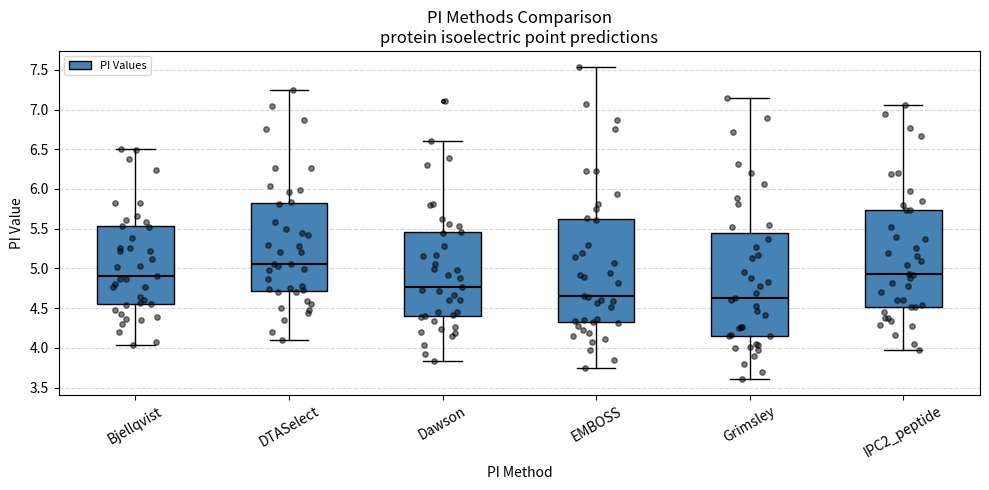

Where does the lower whisker of the box for Dawson end on the y-axis? The values are not printed on the chart, so give them approximately, as read against the axis.

3.85